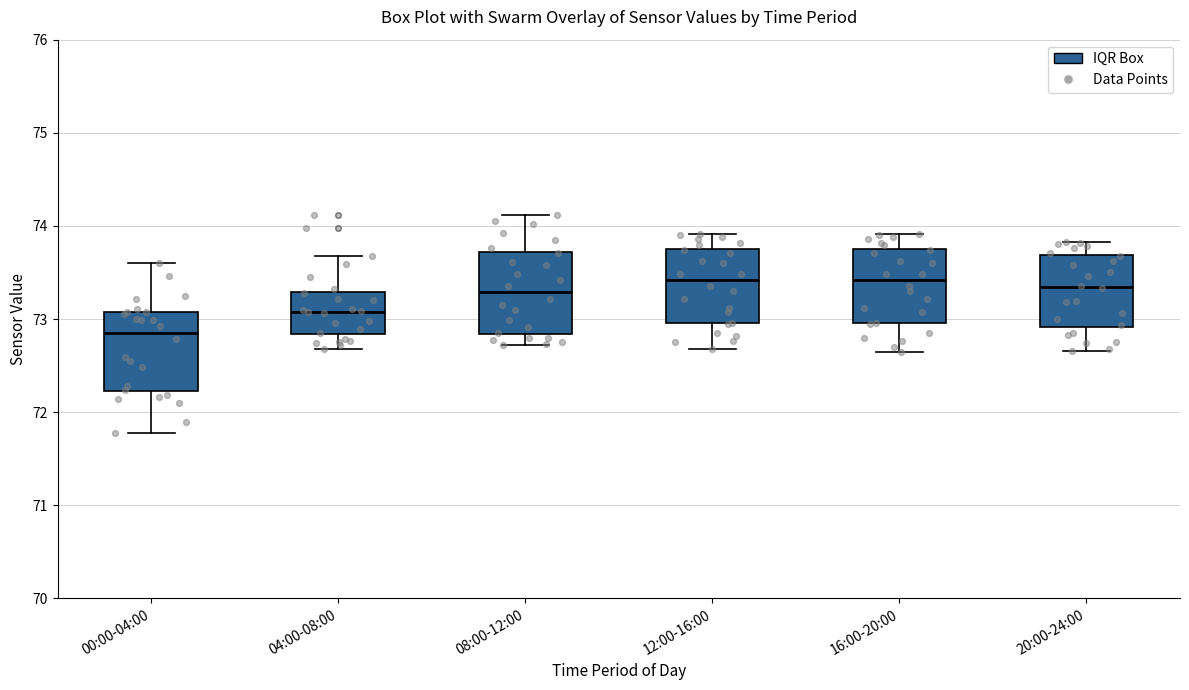

Reading left to right, transcribe this box plot: for each box, give where its median line is, the range the box spans, and where its two whiskers end, as read against the y-axis. The values are not printed on the chart, so give them approximately, as read against the axis.

00:00-04:00: median 72.9, box 72.2 to 73.1, whiskers 71.8 to 73.6
04:00-08:00: median 73.1, box 72.8 to 73.3, whiskers 72.7 to 73.7
08:00-12:00: median 73.3, box 72.8 to 73.7, whiskers 72.7 to 74.1
12:00-16:00: median 73.4, box 73.0 to 73.8, whiskers 72.7 to 73.9
16:00-20:00: median 73.4, box 73.0 to 73.8, whiskers 72.7 to 73.9
20:00-24:00: median 73.3, box 72.9 to 73.7, whiskers 72.7 to 73.8